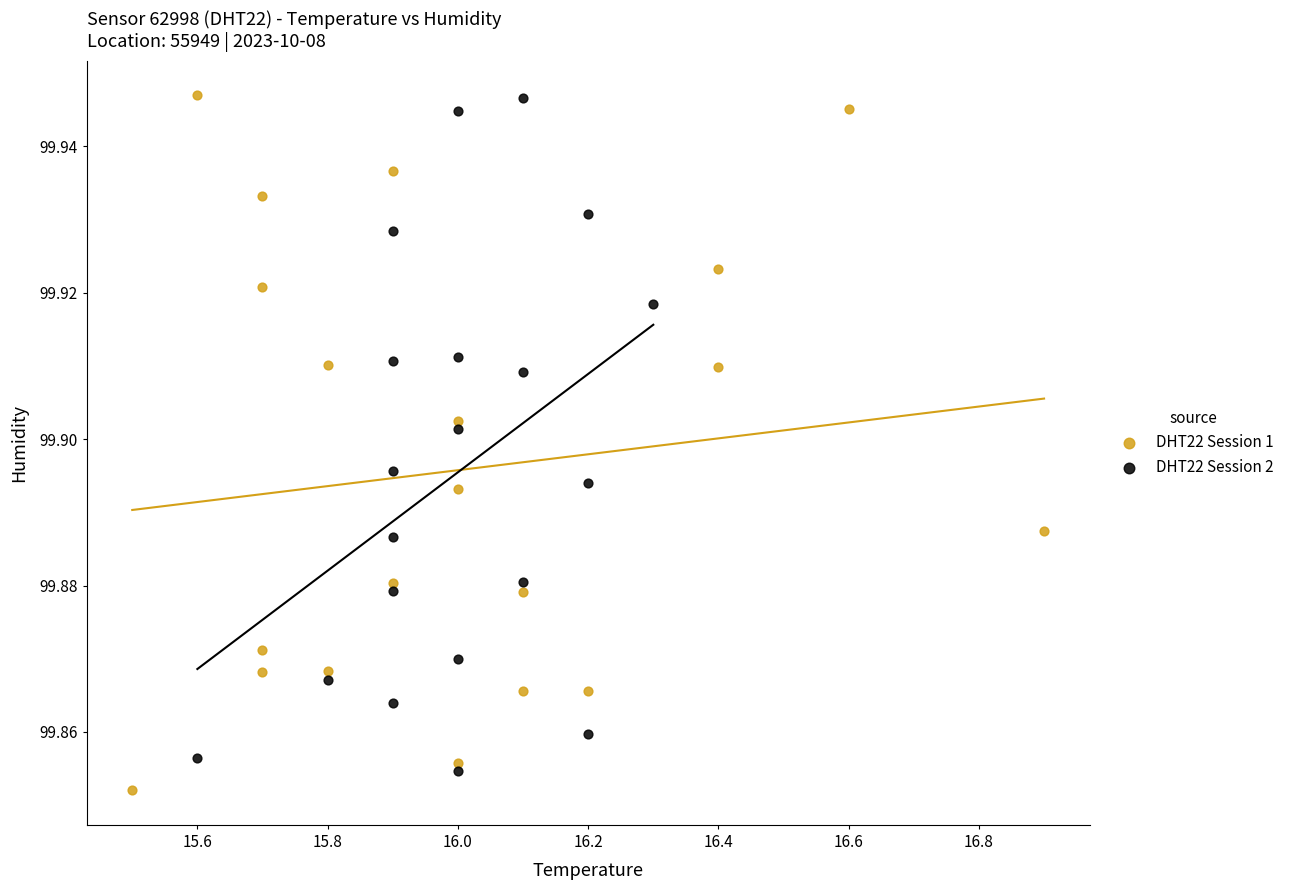

What are all the series names shown in the legend?

DHT22 Session 1, DHT22 Session 2